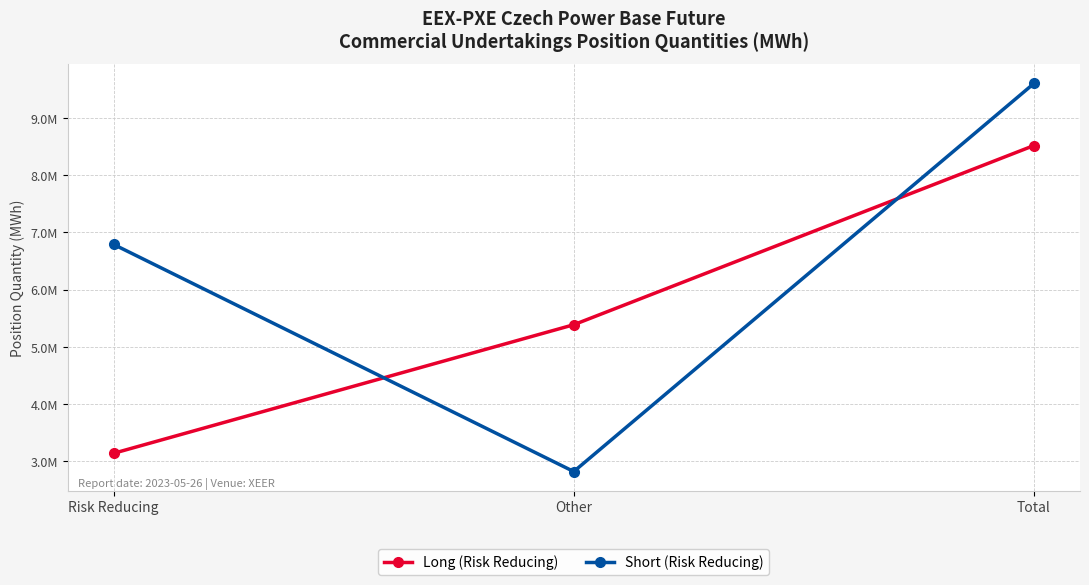

At Risk Reducing, list the series in order from smallest to largest.

Long (Risk Reducing), Short (Risk Reducing)